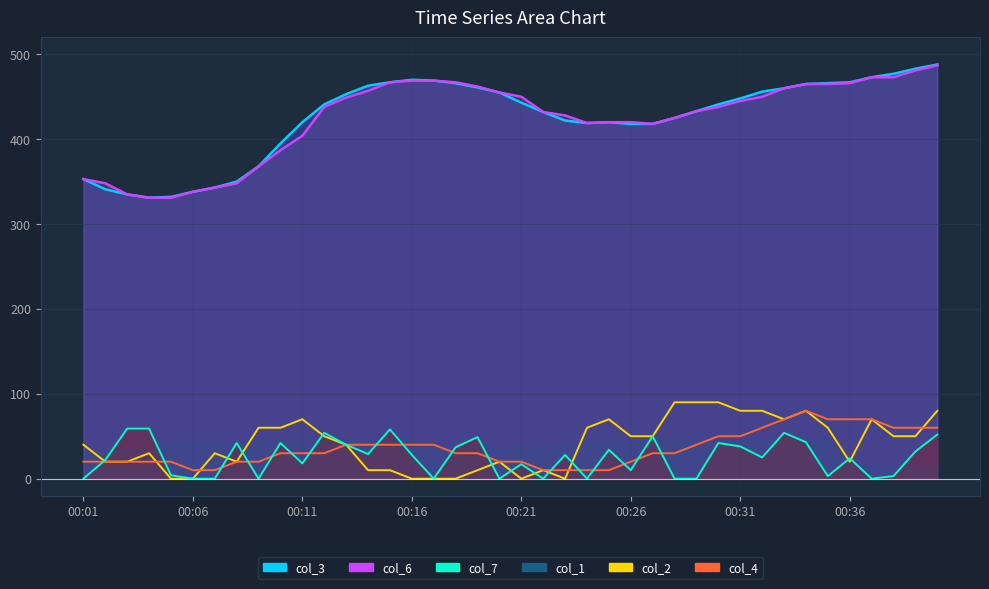

What is the difference between the col_3 line values at 32 and 30?

12